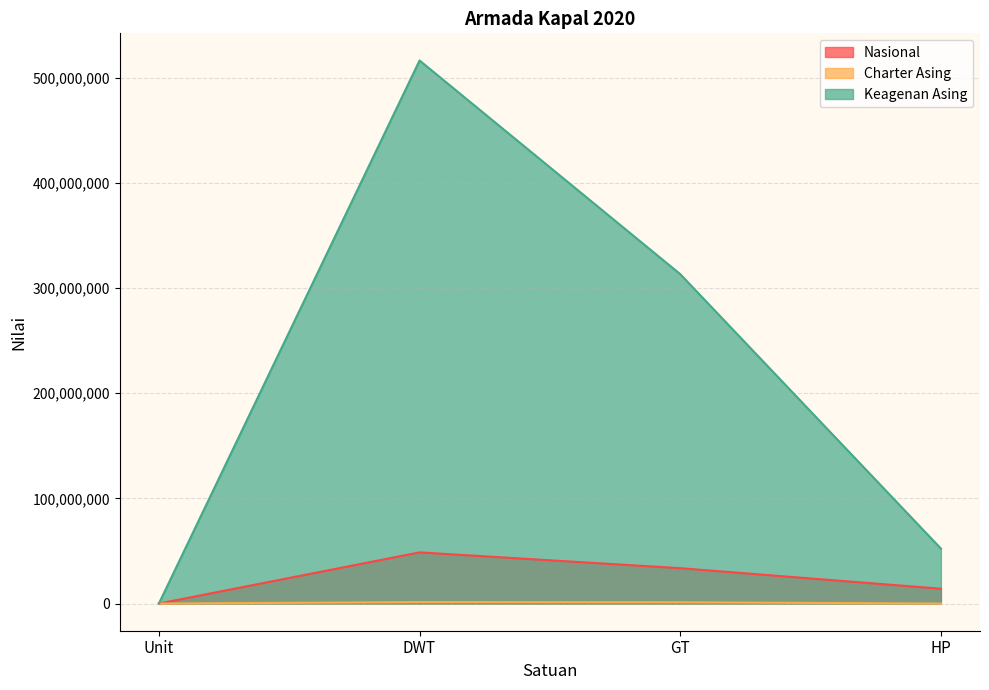

True or false: Charter Asing and Keagenan Asing cross at least once.

False